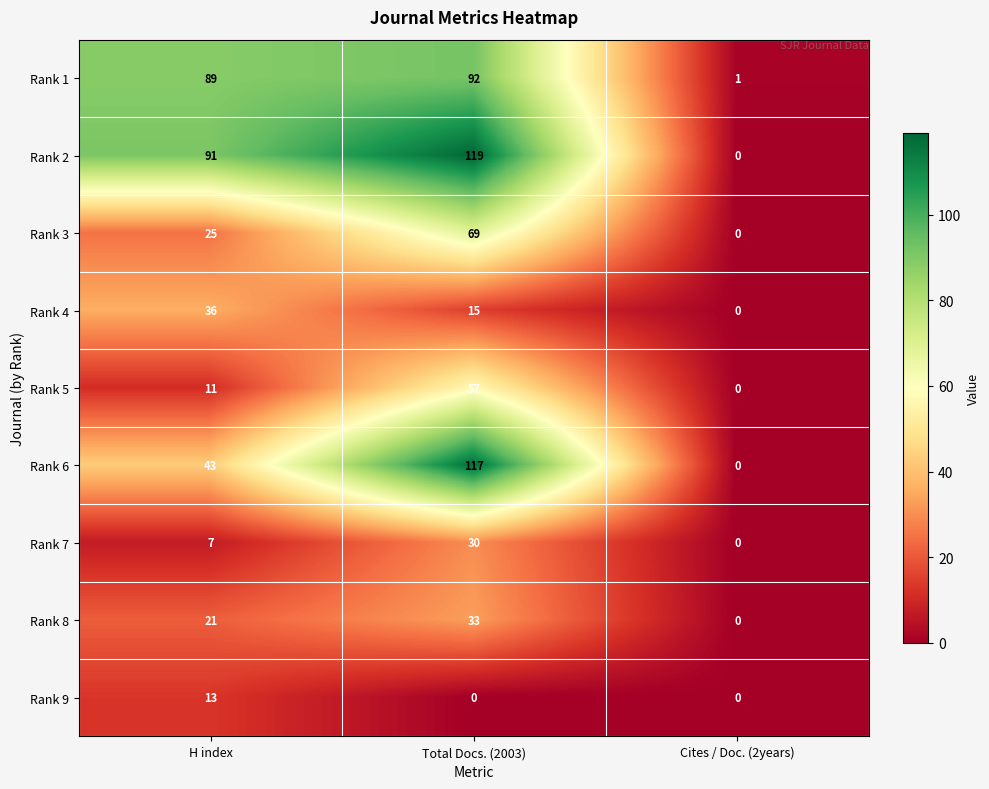

At H index, list the series in order from smallest to largest.

Rank 7, Rank 5, Rank 9, Rank 8, Rank 3, Rank 4, Rank 6, Rank 1, Rank 2